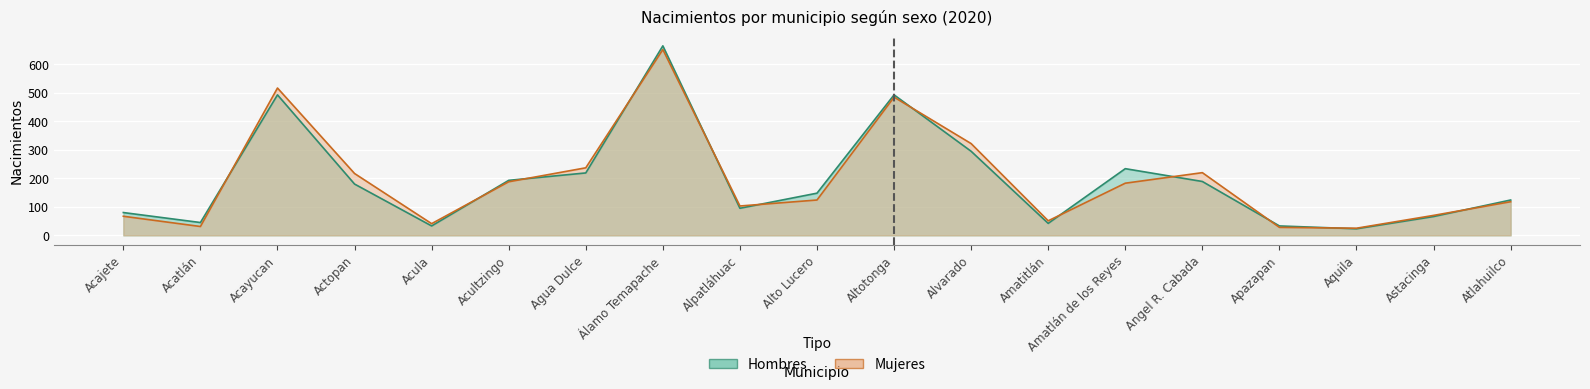

How many lines are shown in the chart?

2